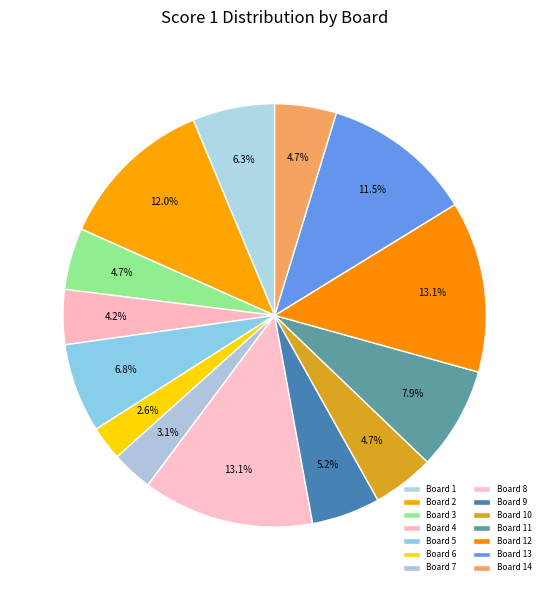

Rank the categories by value from highest to lowest.

Board 8, Board 12, Board 2, Board 13, Board 11, Board 5, Board 1, Board 9, Board 3, Board 10, Board 14, Board 4, Board 7, Board 6